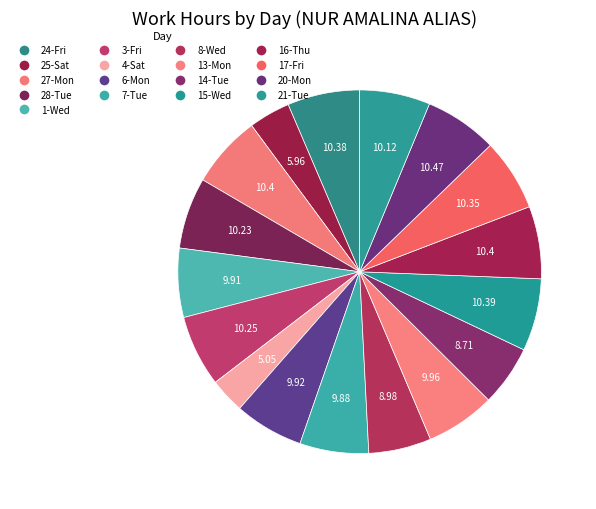

Is it true that 13-Mon is 6% of the pie?

True